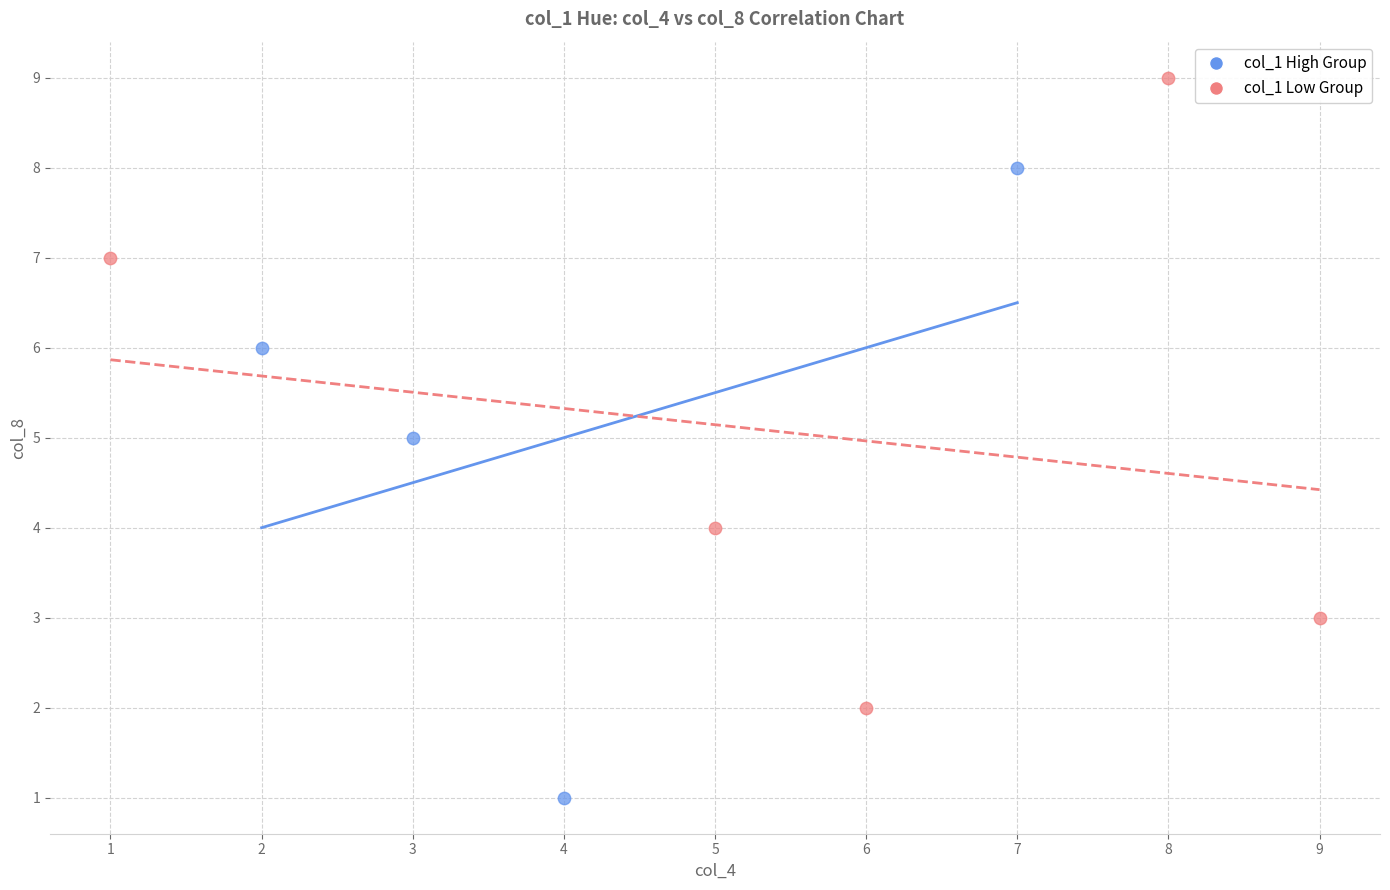

Which series reaches the maximum Y coordinate?

col_1 Low Group